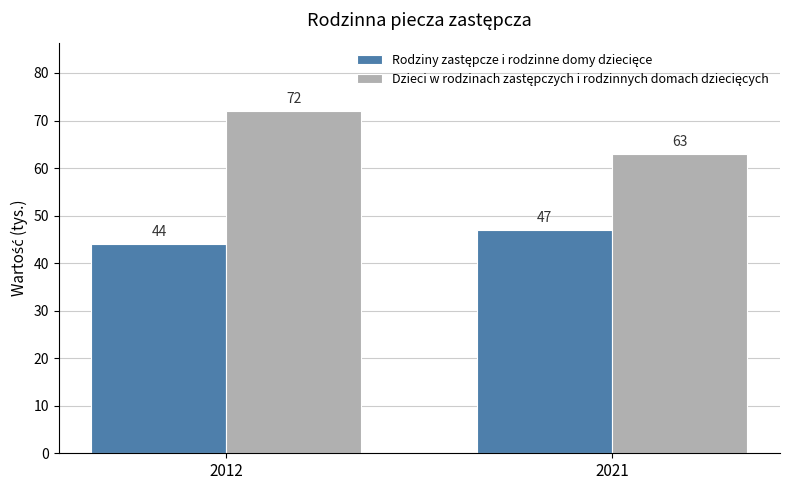

Which category has the lowest value across all series?

2012